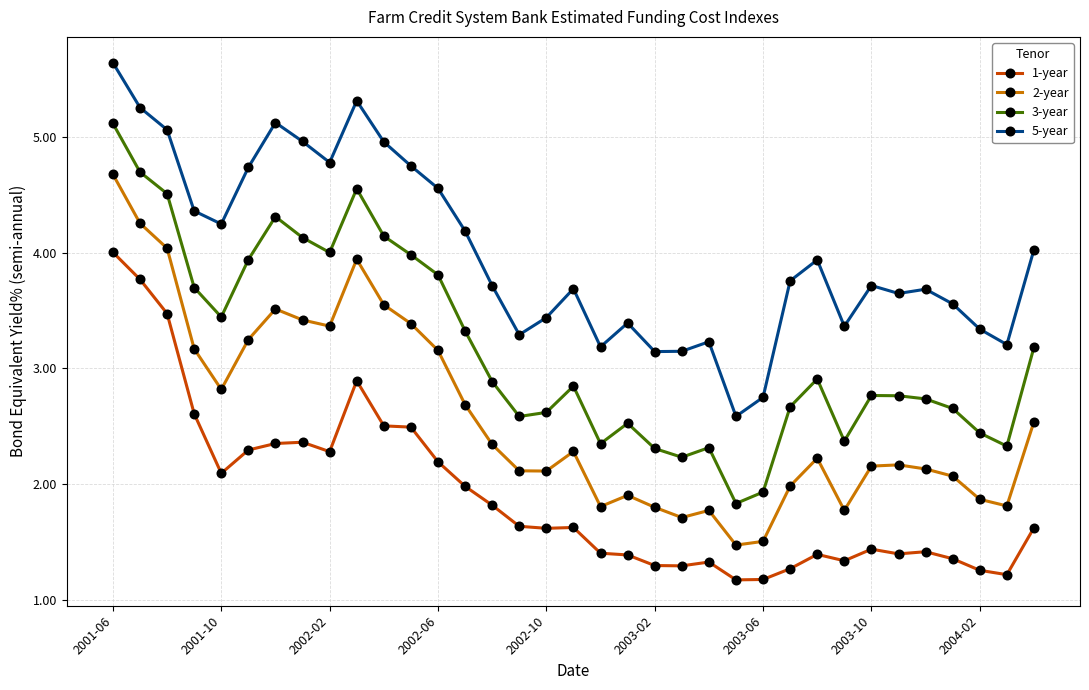

What is the sum of all 5-year values?

139.7